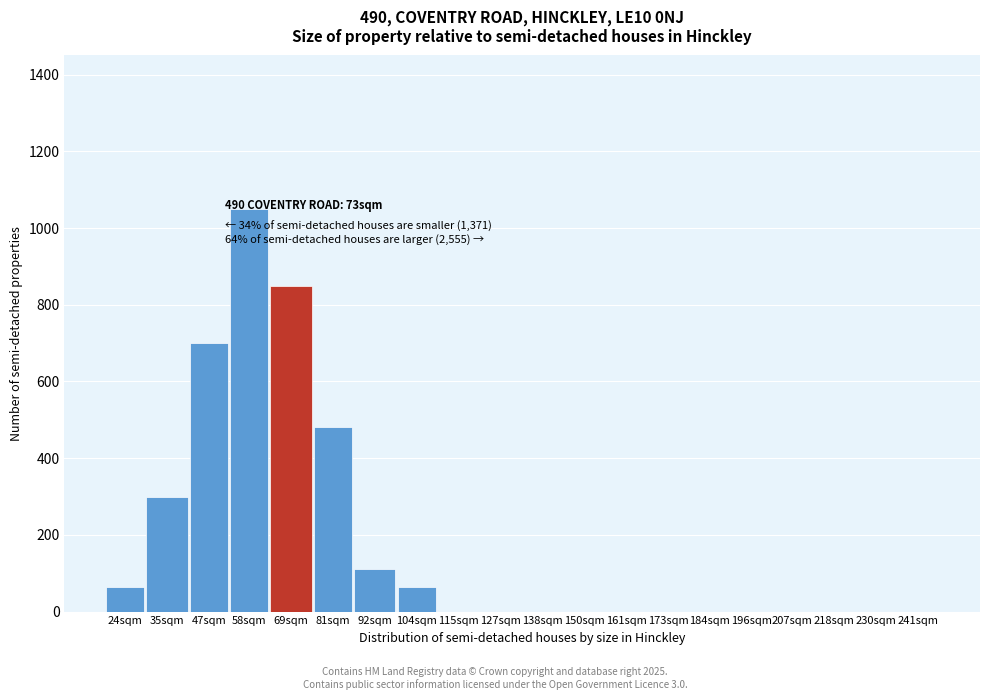

Reading left to right, list all the values displayed in this chart.

24sqm=65	35sqm=300	47sqm=700	58sqm=1050	69sqm=850	81sqm=480	92sqm=110	104sqm=65	115sqm=0	127sqm=0	138sqm=0	150sqm=0	161sqm=0	173sqm=0	184sqm=0	196sqm=0	207sqm=0	218sqm=0	230sqm=0	241sqm=0